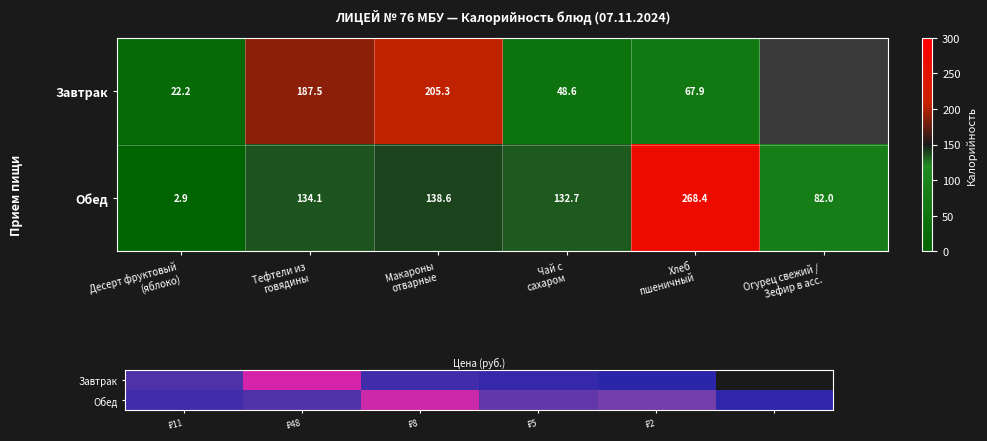

Count the number of categories in the chart.

6